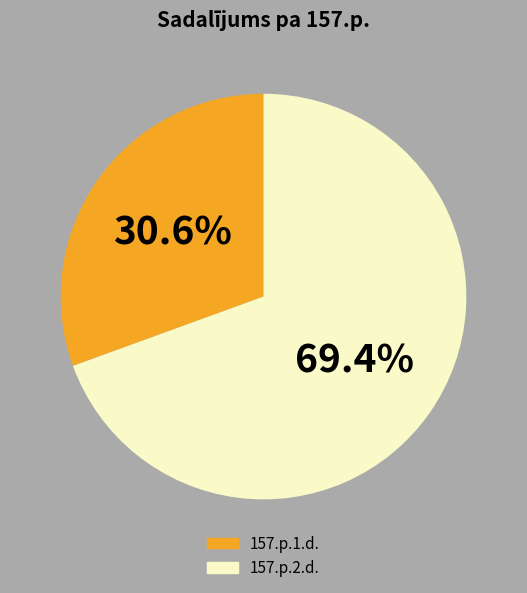

Is it true that 157.p.1.d. is 20% of the pie?

False